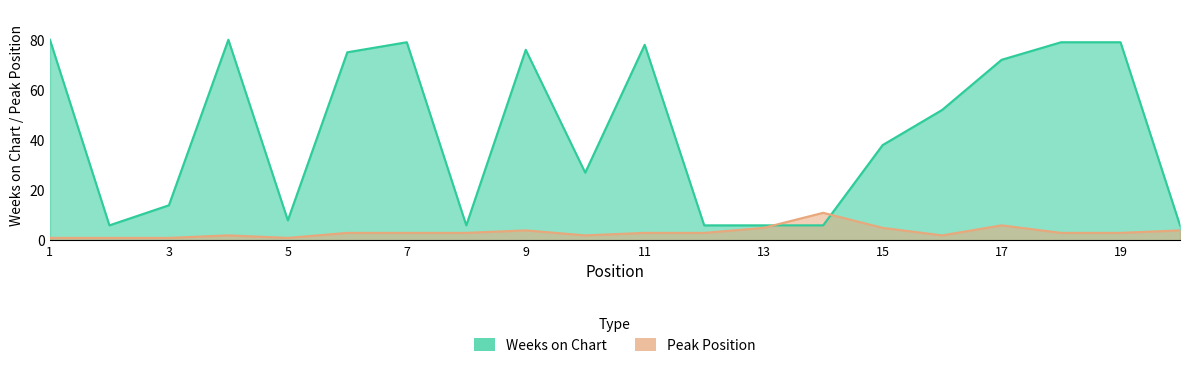

Where is the first local minimum for Weeks on Chart?

2